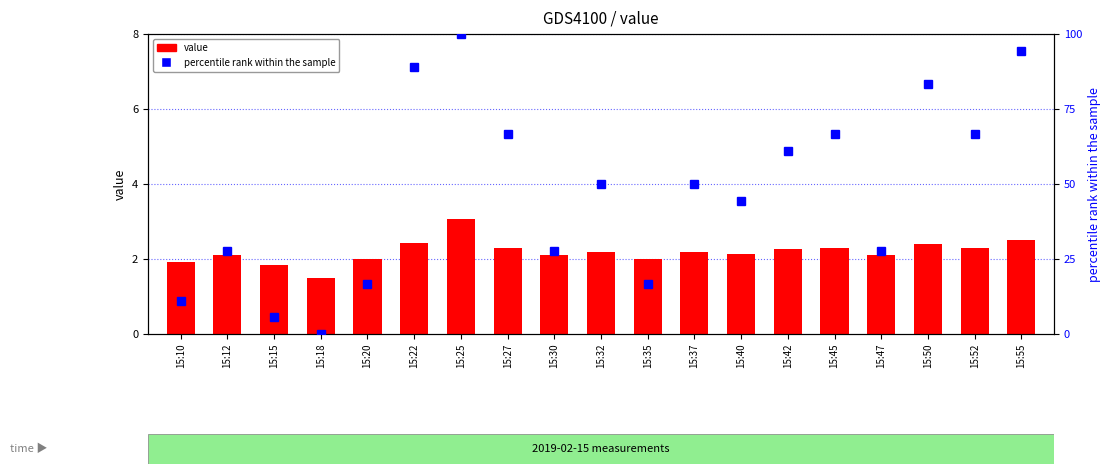

What is the value of the percentile rank within the sample bar at the 15th from the left?

66.7